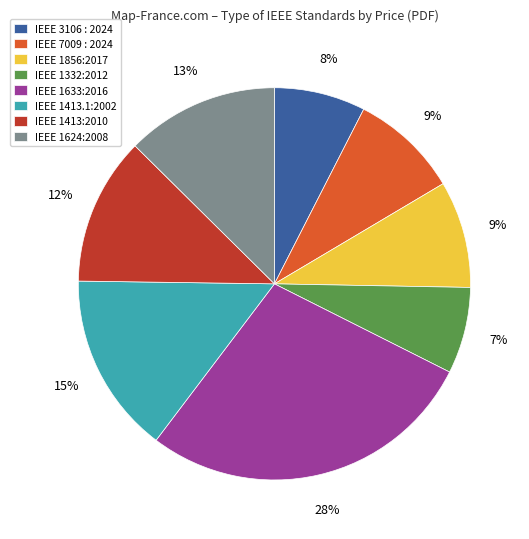

Which has a higher value, IEEE 1413.1:2002 or IEEE 1624:2008?

IEEE 1413.1:2002